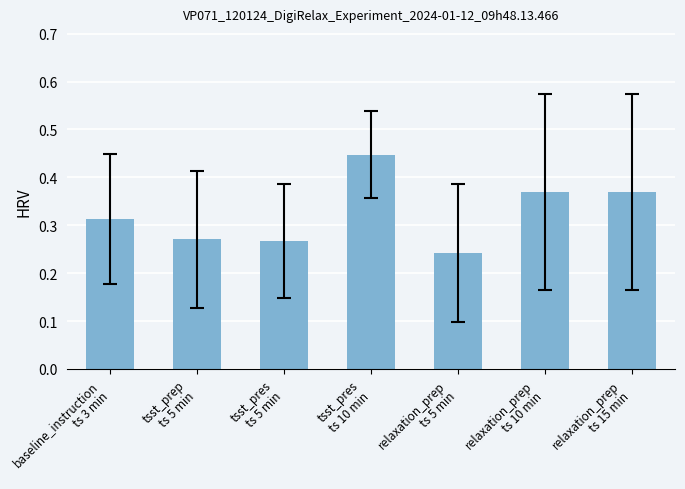

What position from the right is baseline_instruction
ts 3 min?

7